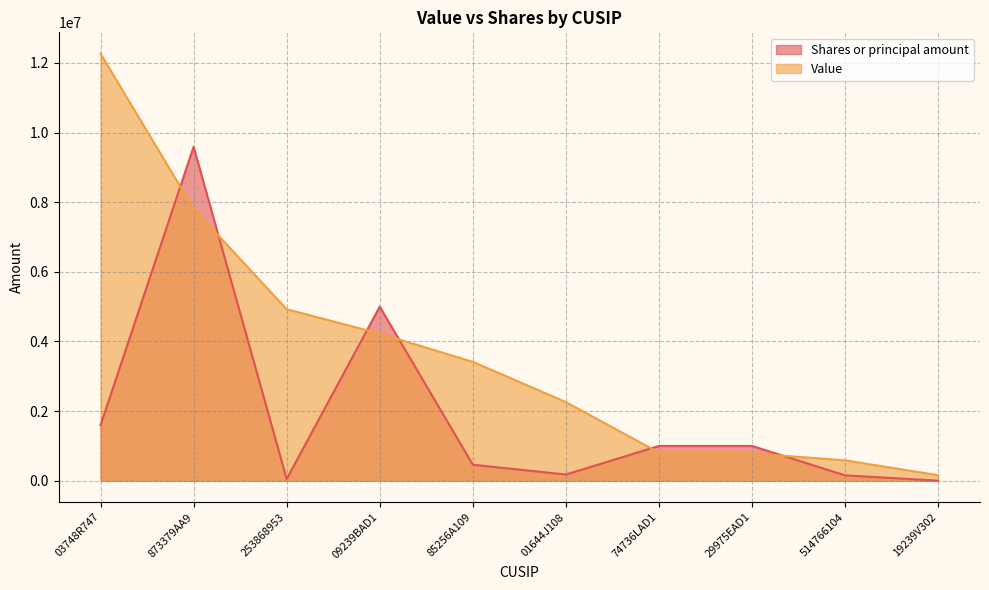

What are all the series names shown in the legend?

Shares or principal amount, Value